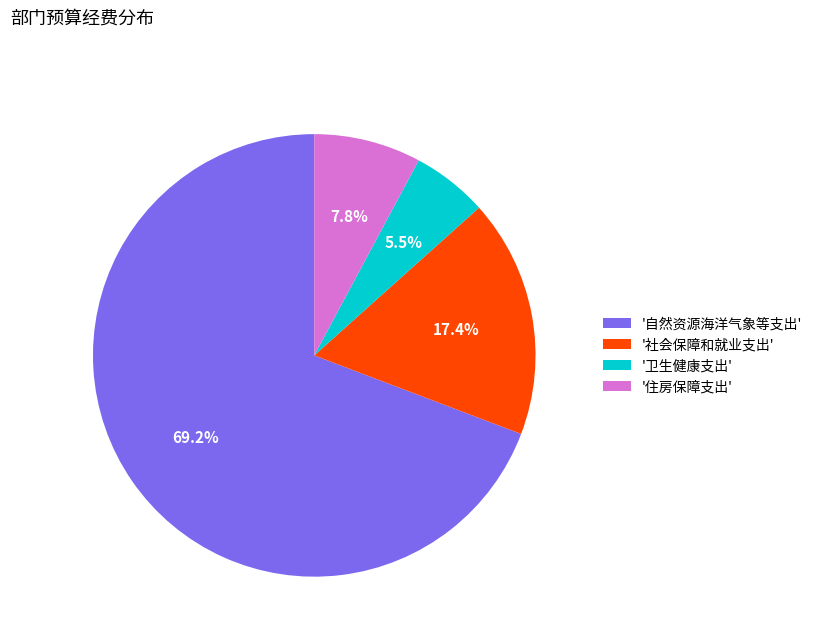

Approximately how many times larger is the value at '住房保障支出' compared to '社会保障和就业支出'?

0.4